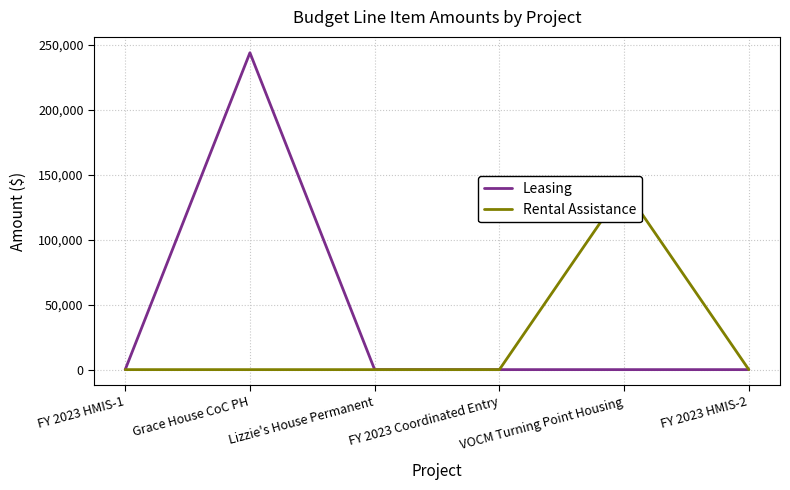

How many lines are shown in the chart?

2